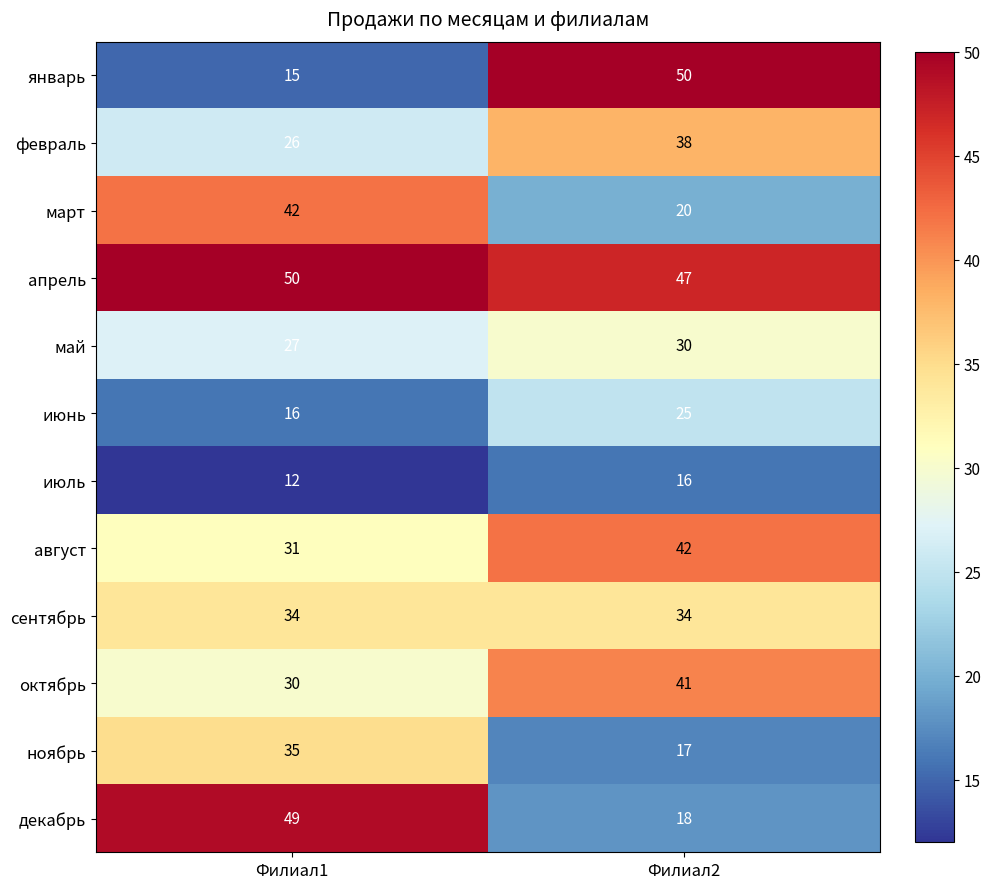

What value does the июнь series have at Филиал1?

16